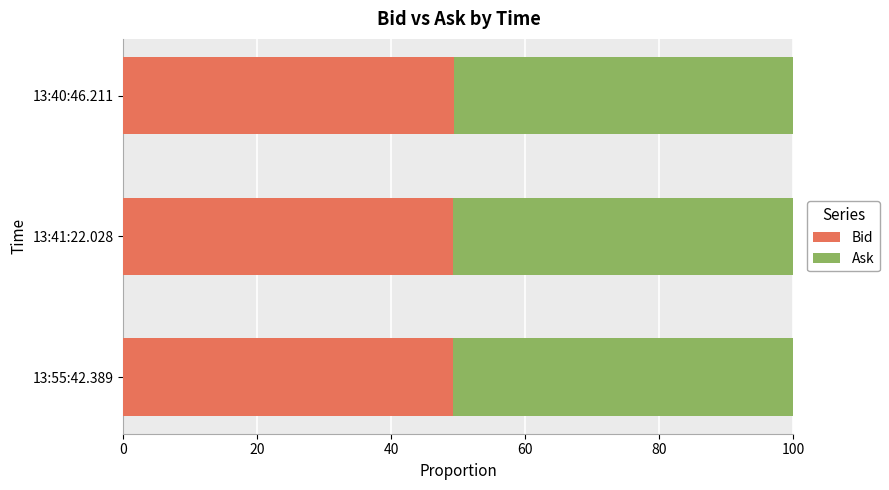

What is the average value of the Bid series?

49.3